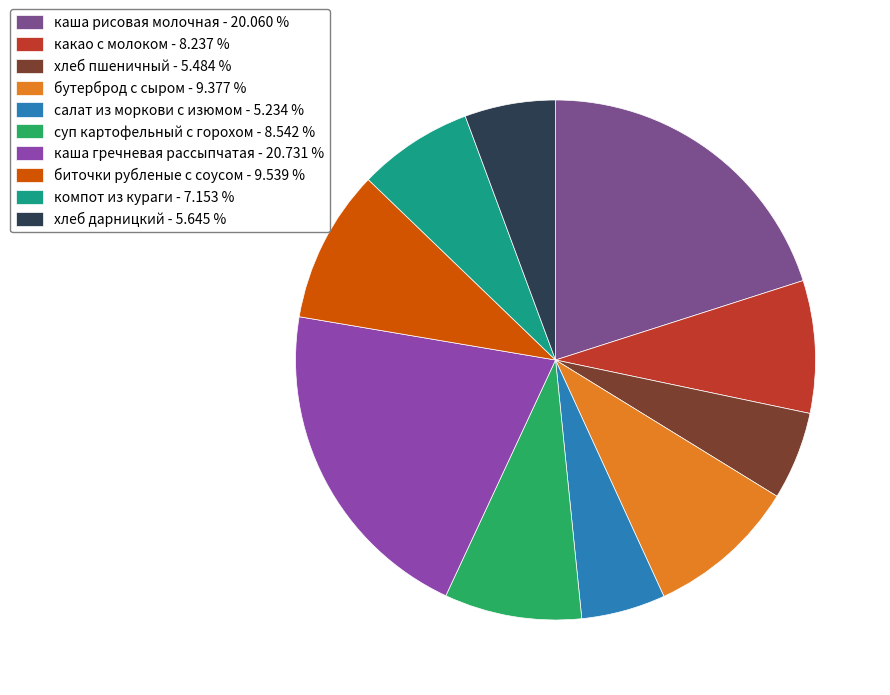

What is the smallest slice in the pie chart?

салат из моркови с изюмом